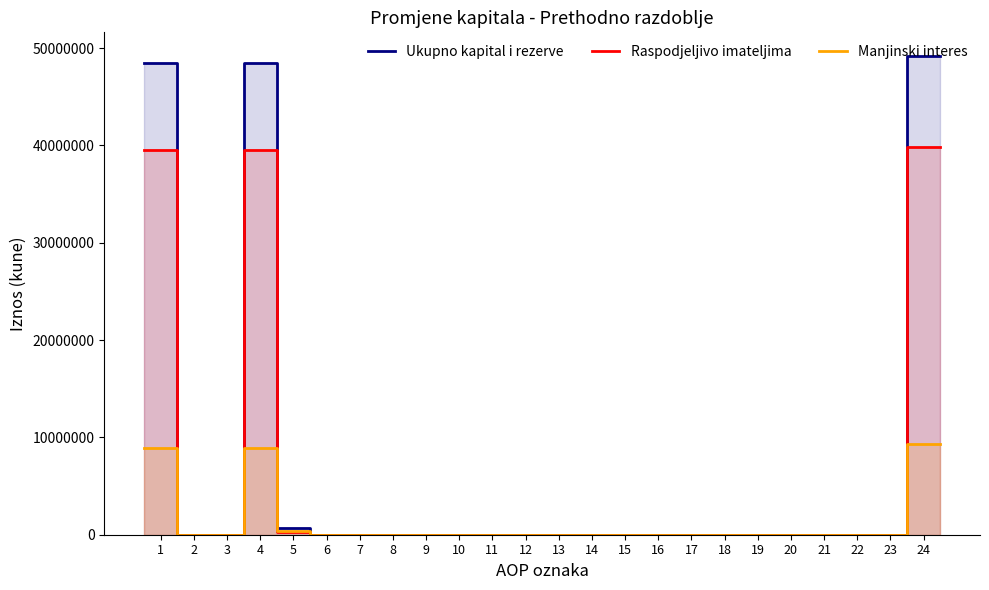

Which has a higher value, 3 or 11?

3